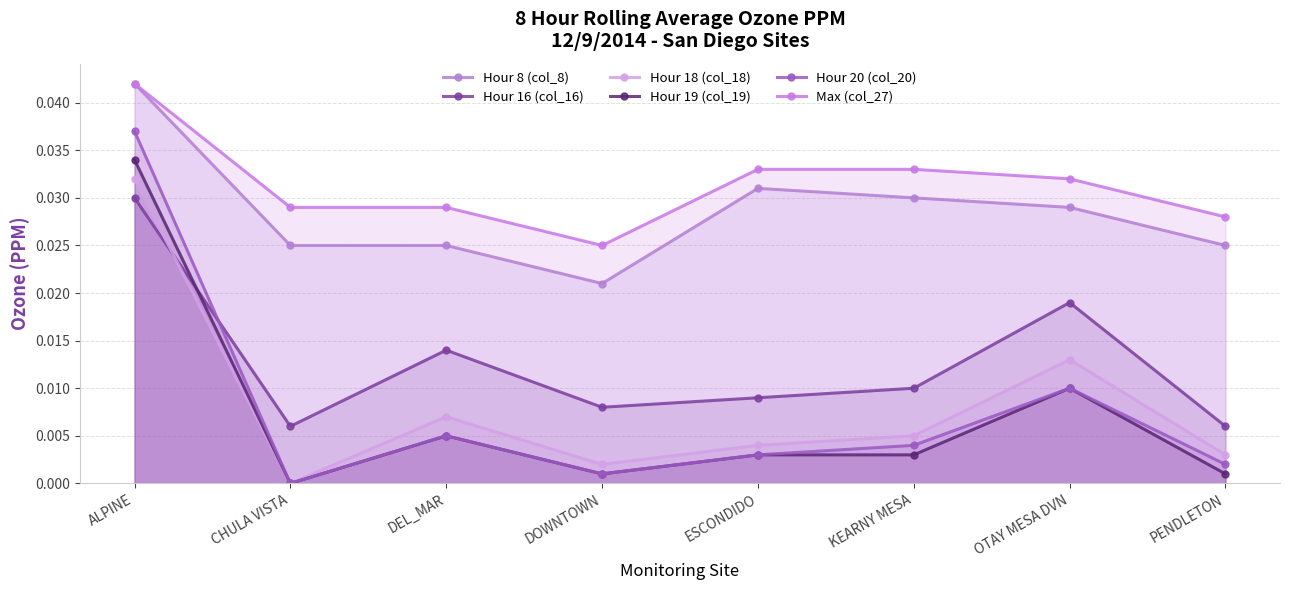

Reading left to right, list all the values displayed in this chart.

Hour 8 (col_8): 0.0	0.0	0.0	0.0	0.0	0.0	0.0	0.0
Hour 16 (col_16): 0.0	0.0	0.0	0.0	0.0	0.0	0.0	0.0
Hour 18 (col_18): 0.0	0.0	0.0	0.0	0.0	0.0	0.0	0.0
Hour 19 (col_19): 0.0	0.0	0.0	0.0	0.0	0.0	0.0	0.0
Hour 20 (col_20): 0.0	0.0	0.0	0.0	0.0	0.0	0.0	0.0
Max (col_27): 0.0	0.0	0.0	0.0	0.0	0.0	0.0	0.0